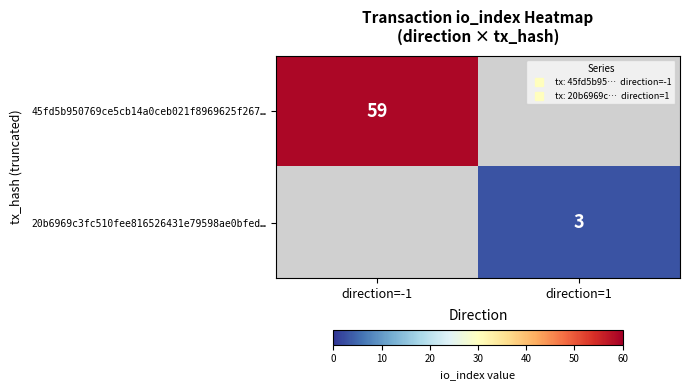

True or false: 20b6969c3fc510fee816526431e79598ae0bfed… has a value of 3.0 at direction=1.

True